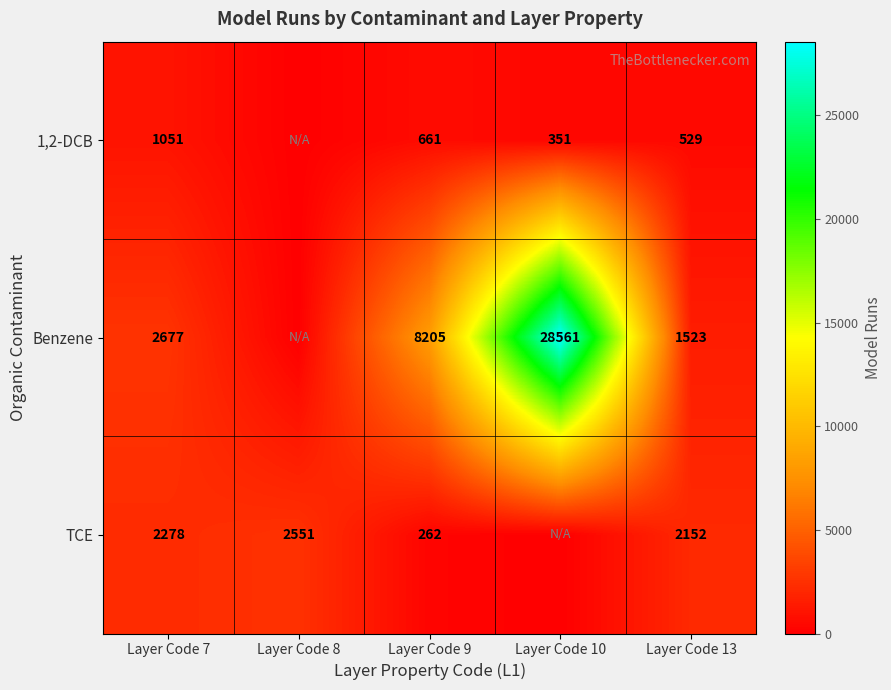

What is the difference between the 1,2-DCB values at Layer Code 9 and Layer Code 13?

132